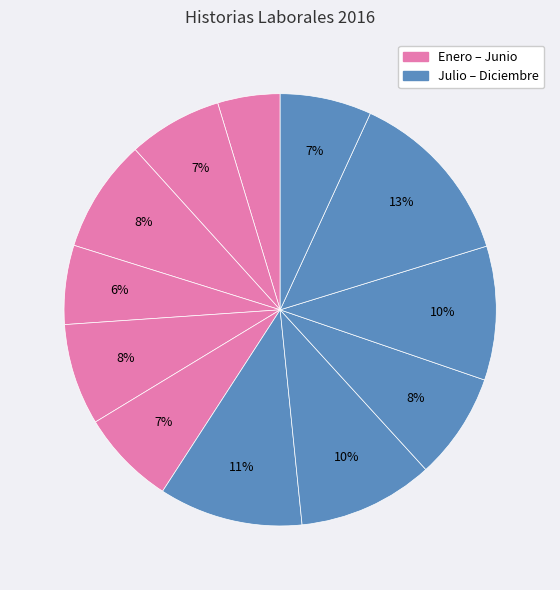

Count the number of slices in the pie.

12